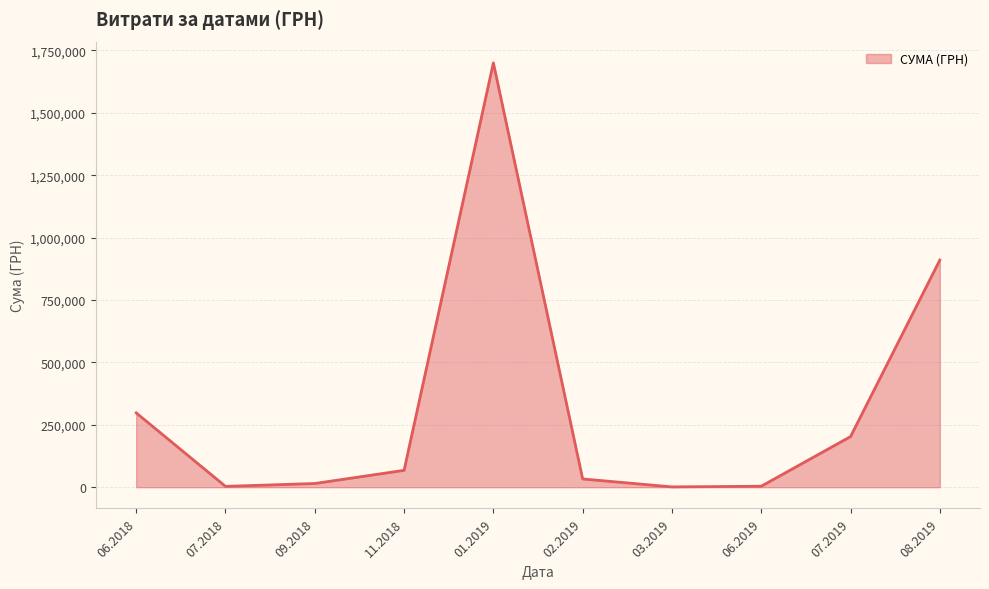

How many interior local peaks (higher than both neighbors) does the data have?

1